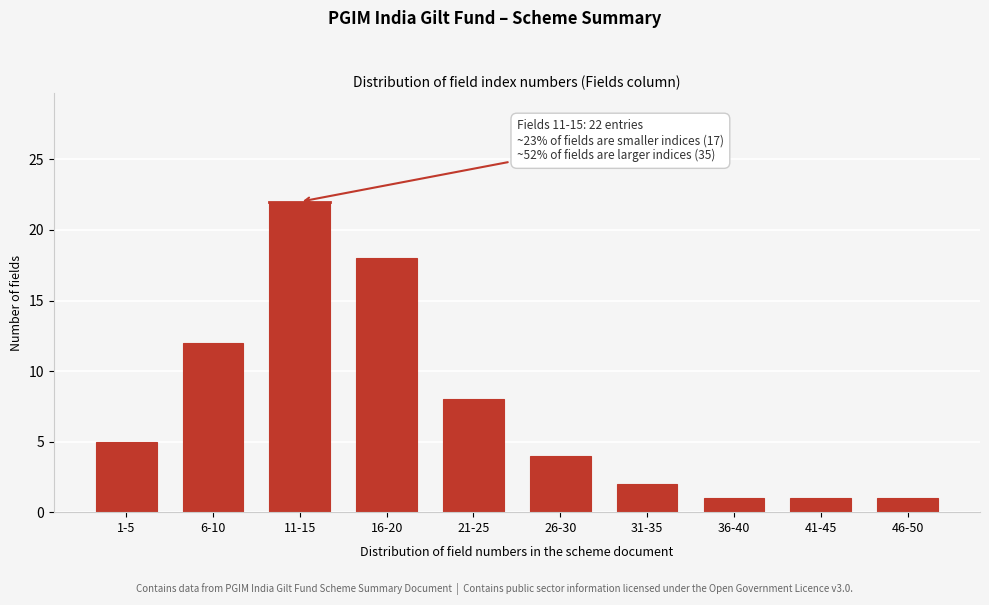

Reading right to left, what are all the values shown in this chart?

1	1	1	2	4	8	18	22	12	5